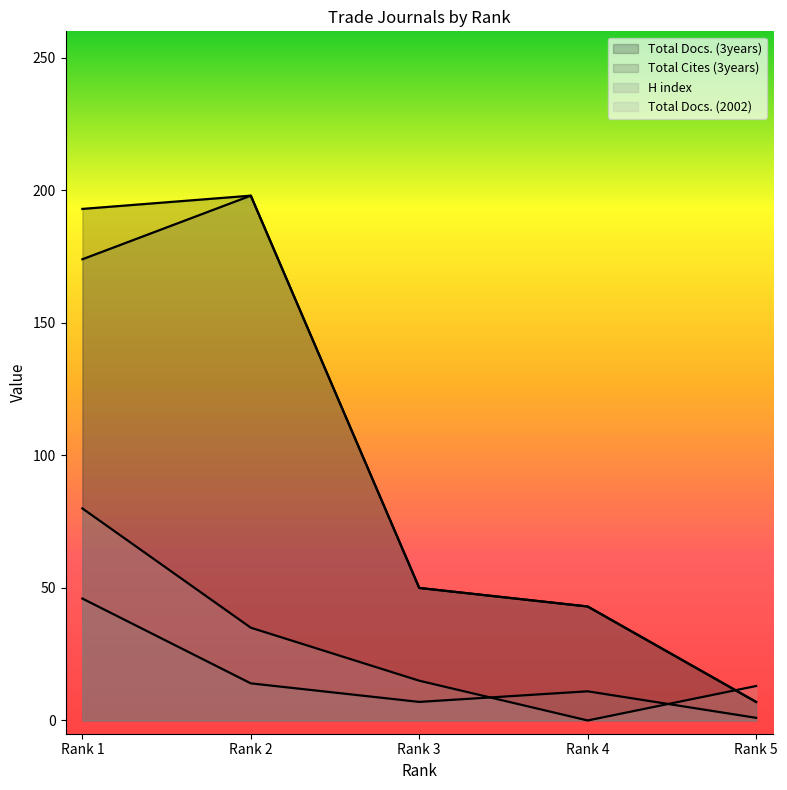

What is the value of the H index point at the 1st from the left?

46